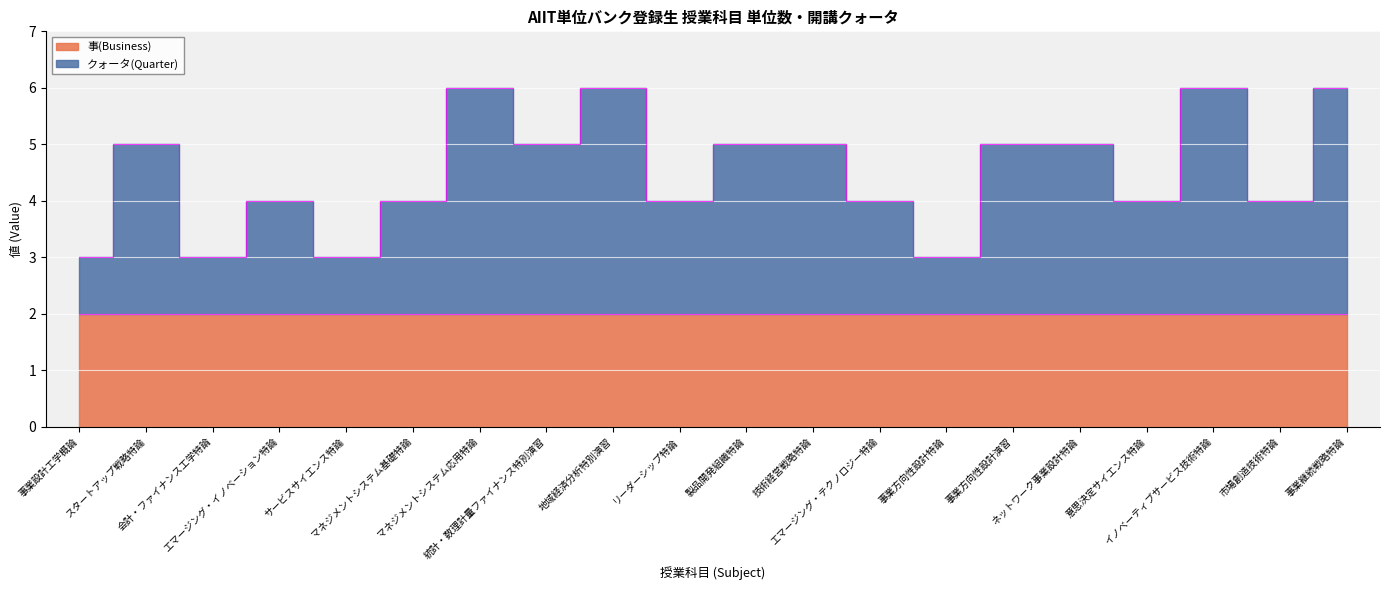

The chart shows a value of 4 at 市場創造技術特論. True or false?

True